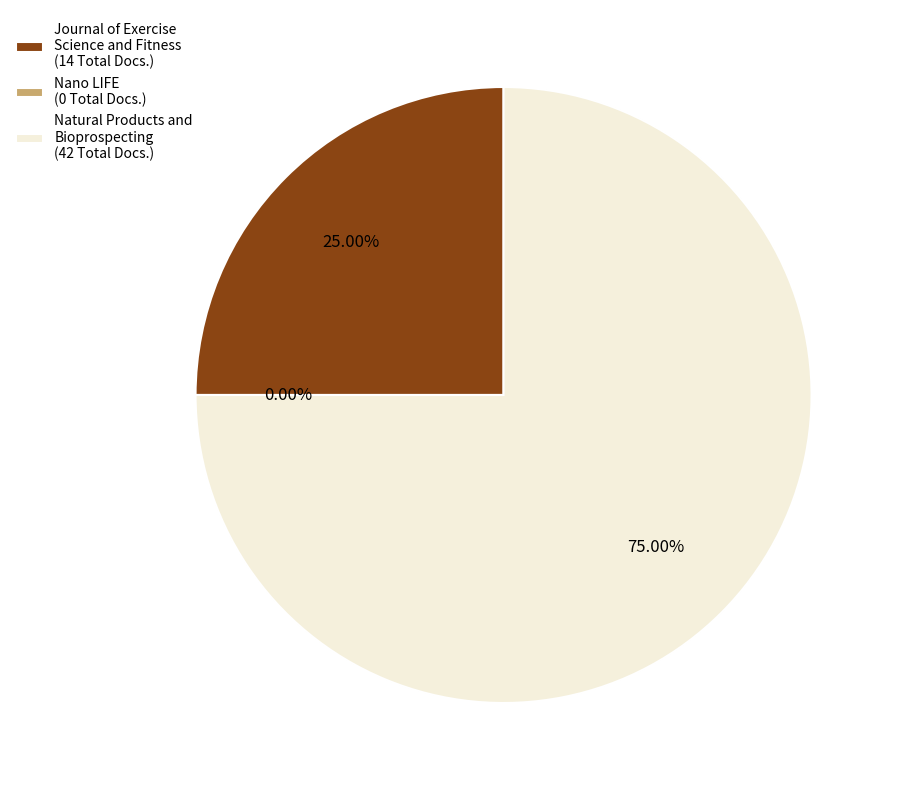

True or false: Natural Products and Bioprospecting
(Rank 3, 42 Total Docs.) accounts for 66% of the total.

False